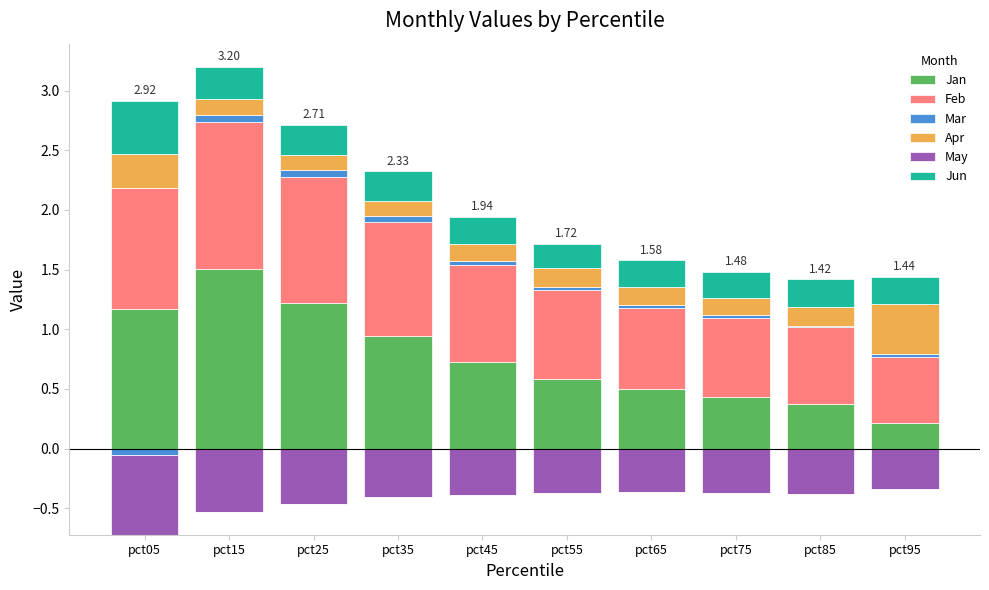

At which category is the sum across all series the highest?

pct15